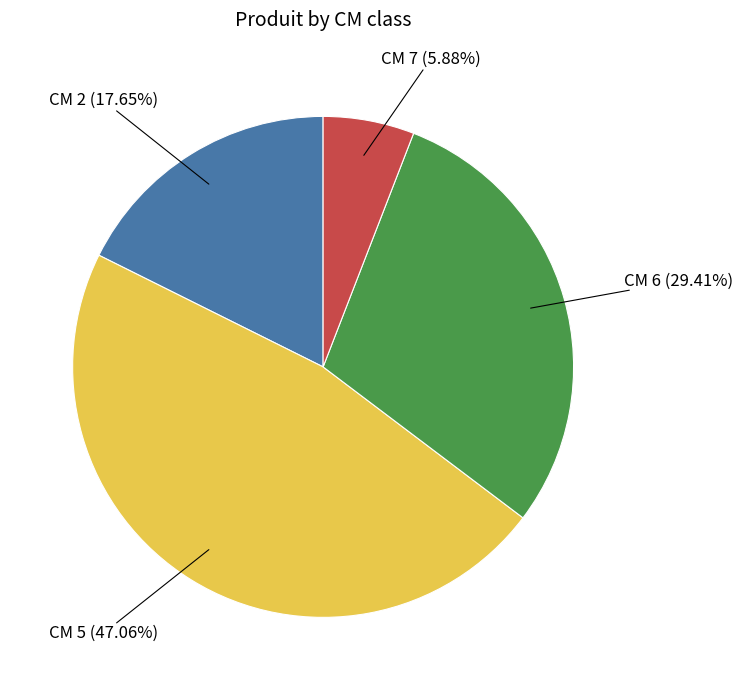

Does any single category account for the majority?

No